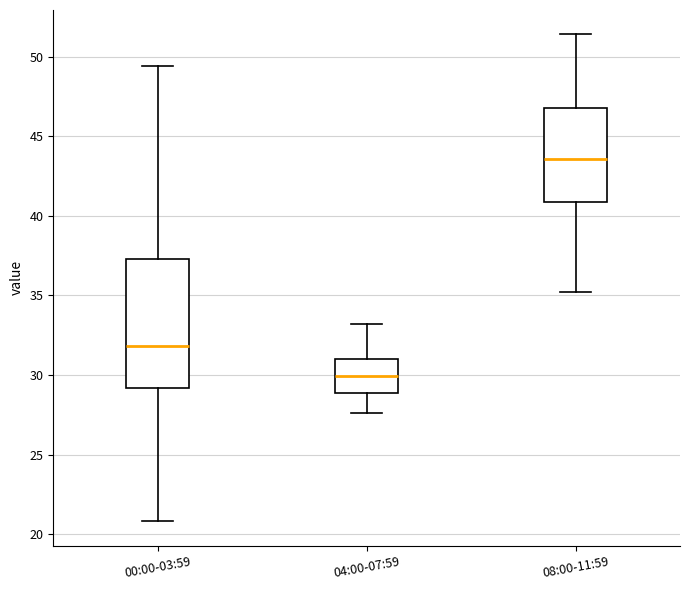

Which box is the tallest, from its lower edge to its upper edge?

00:00-03:59